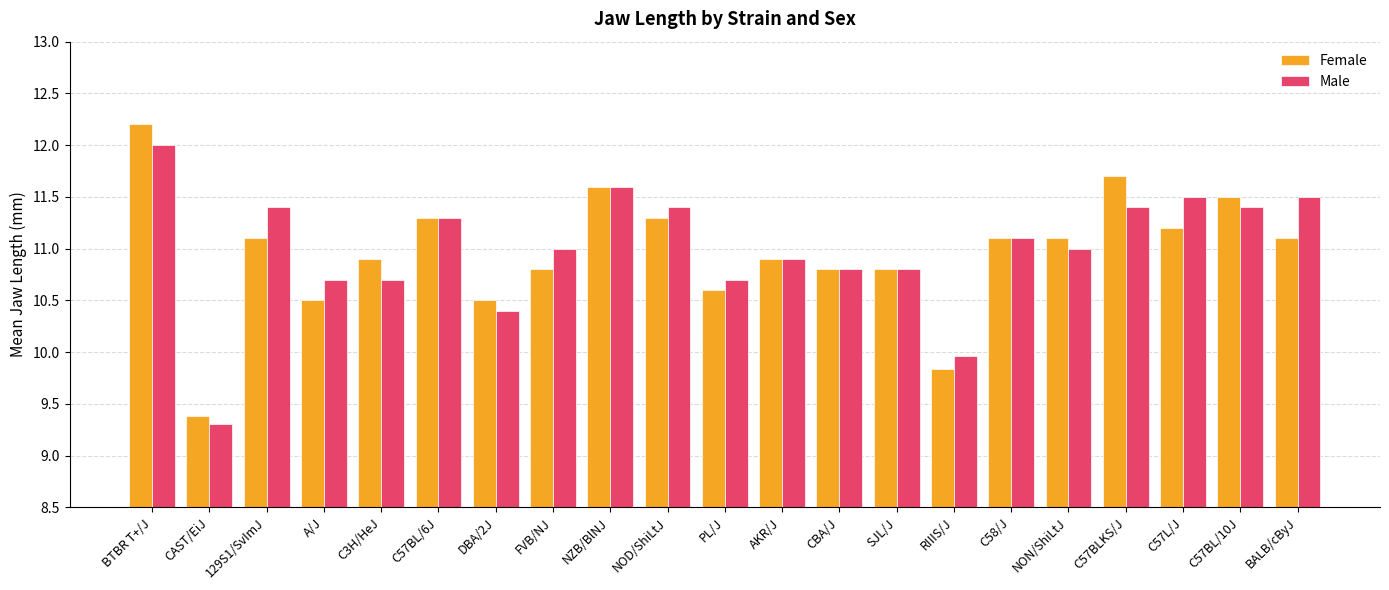

How many data points does each series have?

21